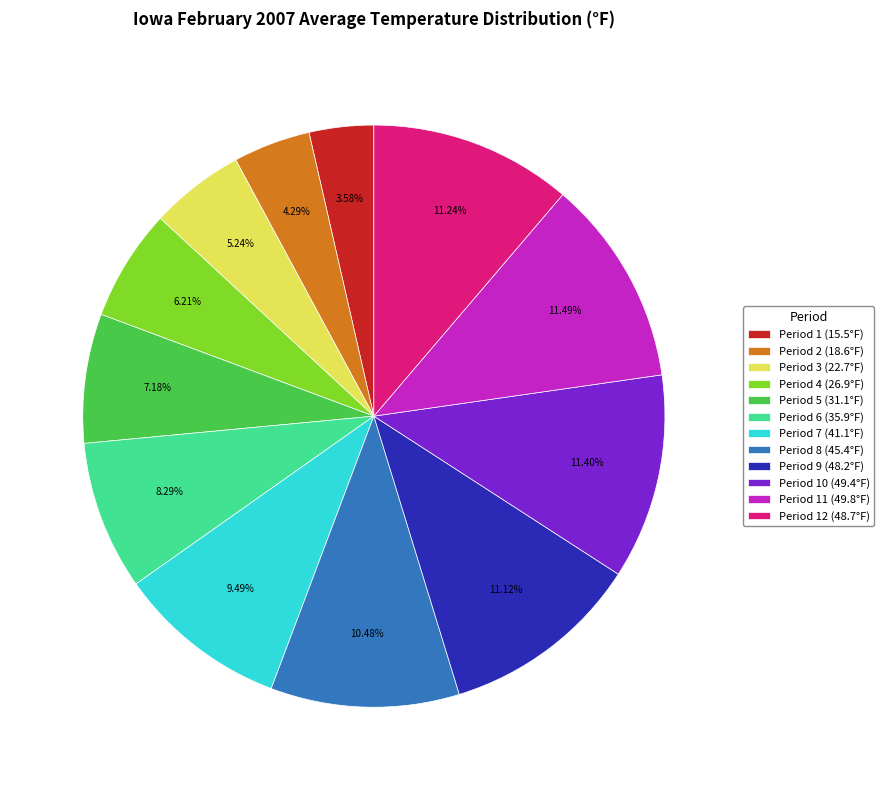

Between Period 8 (45.4°F) and Period 5 (31.1°F), which is larger?

Period 8 (45.4°F)